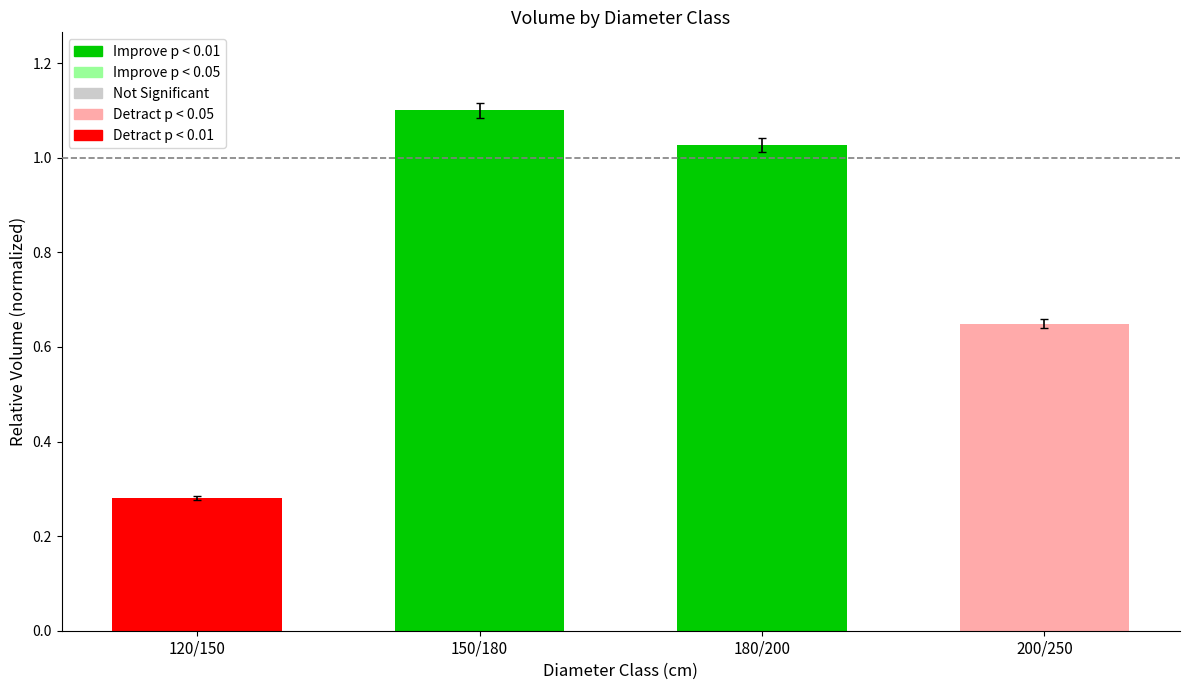

Rank the categories by value from highest to lowest.

150/180, 180/200, 200/250, 120/150